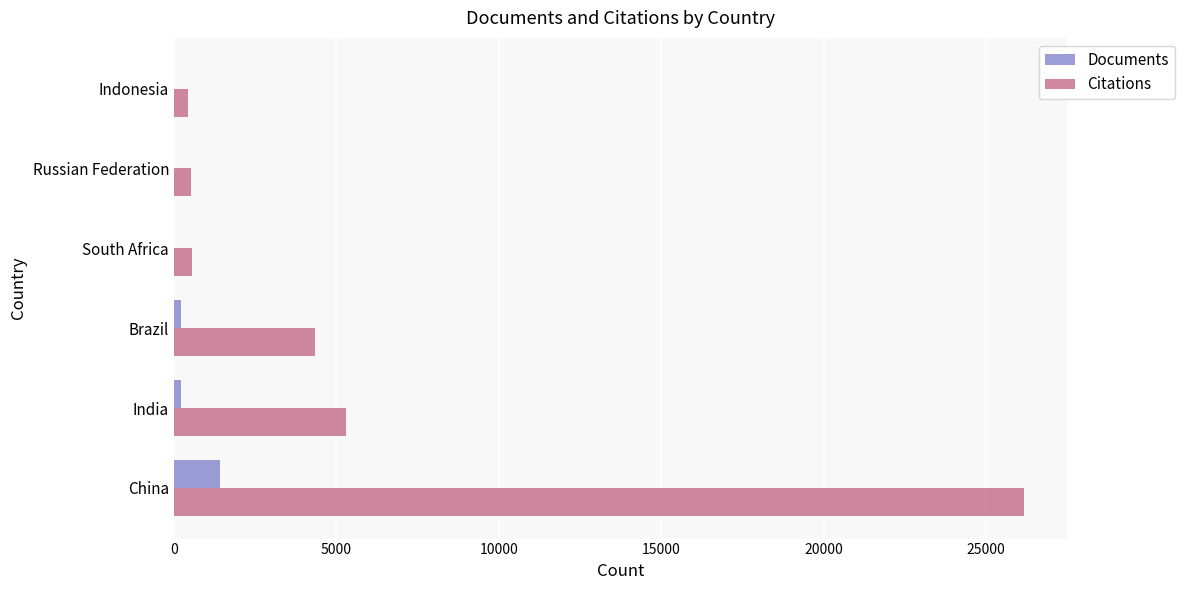

Is the value of Documents at China greater than the value of Citations at South Africa?

Yes